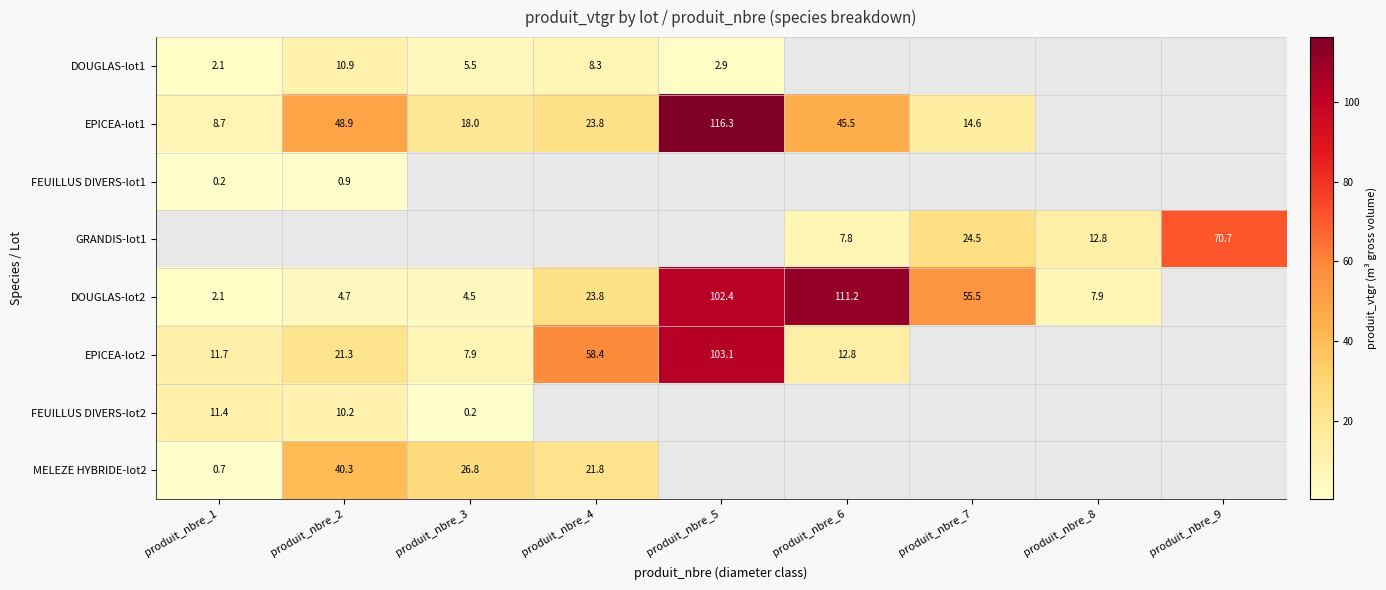

Is the value of MELEZE HYBRIDE-lot2 at produit_nbre_2 greater than the value of EPICEA-lot1 at produit_nbre_1?

Yes